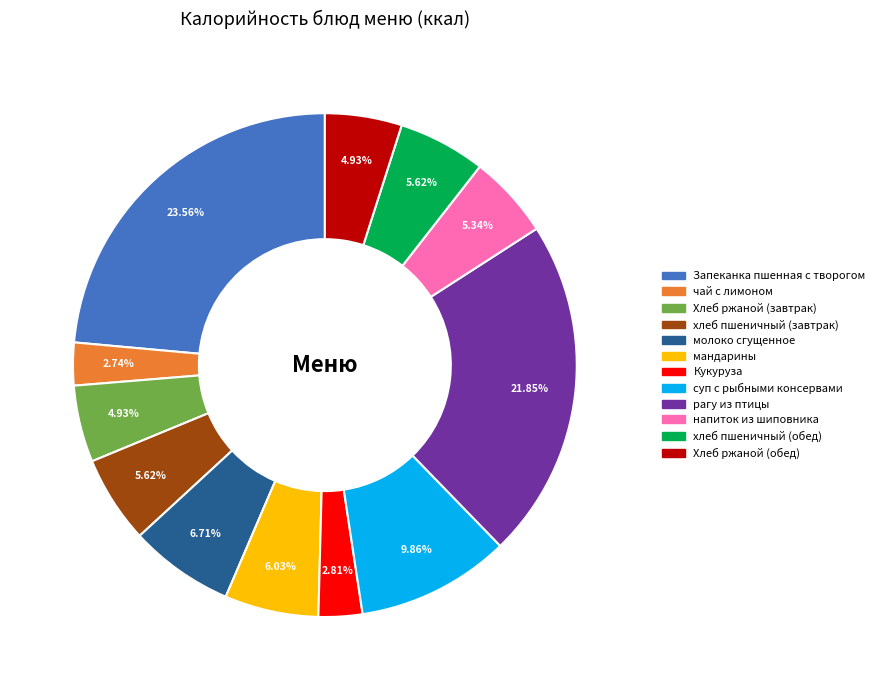

What is the ratio of the value at Кукуруза to the value at суп с рыбными консервами?

0.3